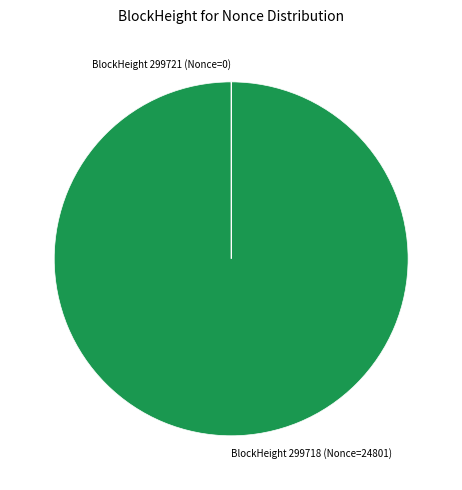

Which category has the biggest portion of the pie?

BlockHeight 299718 (Nonce=24801)